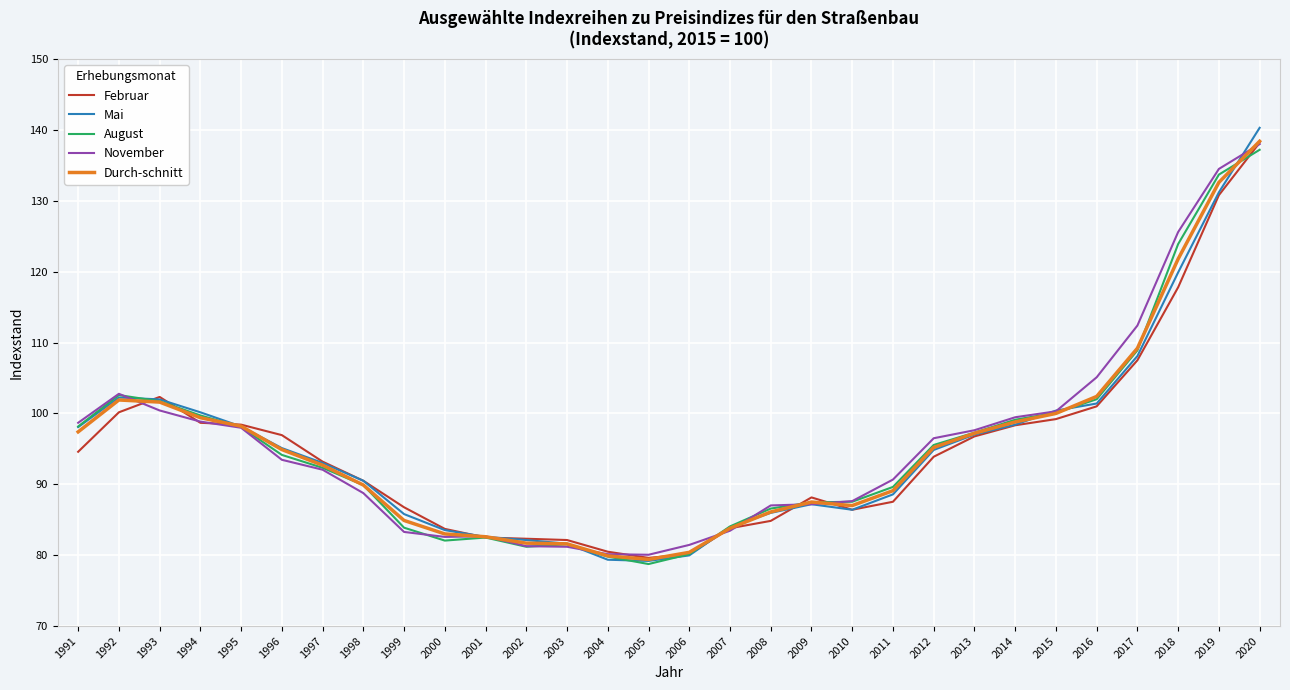

How many values in the August series are below 94?

15